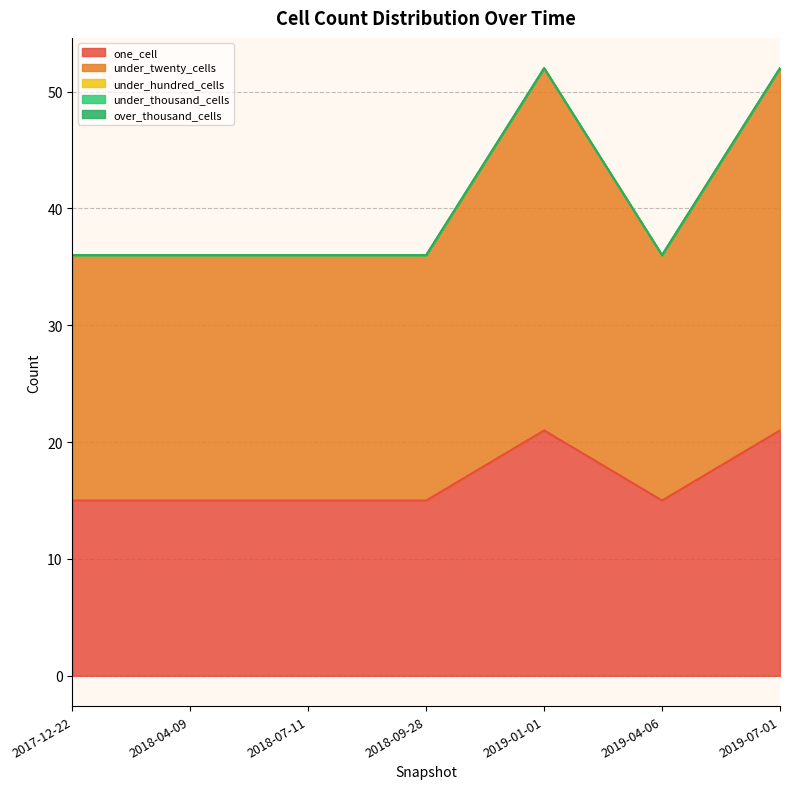

Count the one_cell values in the range 15 to 21.

7